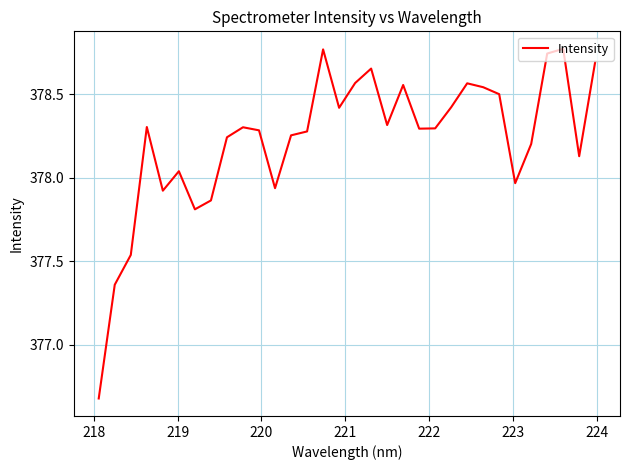

Reading left to right, transcribe all the data shown in this chart.

376.7	377.4	377.5	378.3	377.9	378.0	377.8	377.9	378.2	378.3	378.3	377.9	378.3	378.3	378.8	378.4	378.6	378.7	378.3	378.6	378.3	378.3	378.4	378.6	378.5	378.5	378.0	378.2	378.7	378.8	378.1	378.7